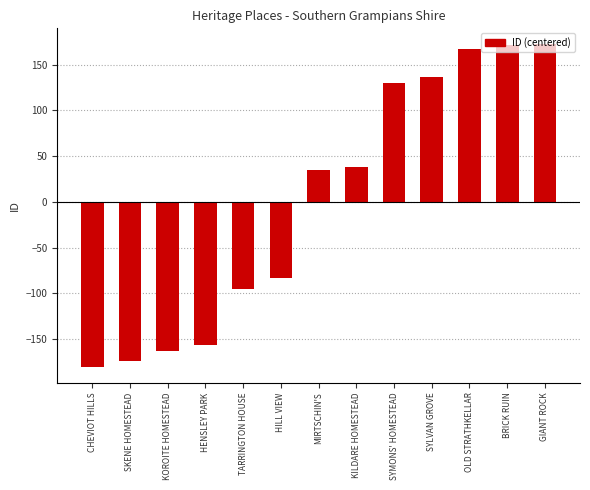

Which has a higher value, KOROITE HOMESTEAD or GIANT ROCK?

GIANT ROCK